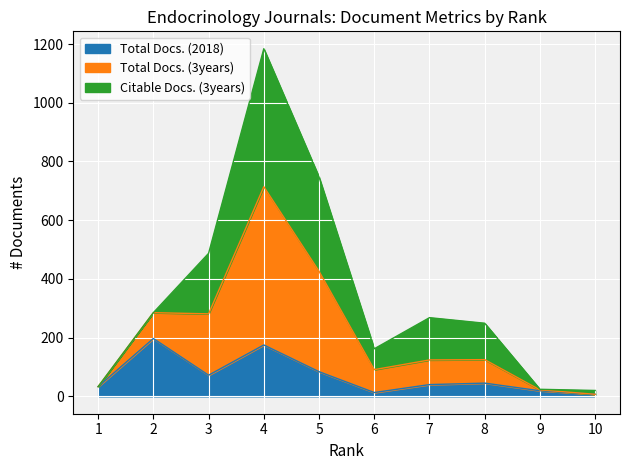

Where is Total Docs. (2018) nearest to the value 102?

5